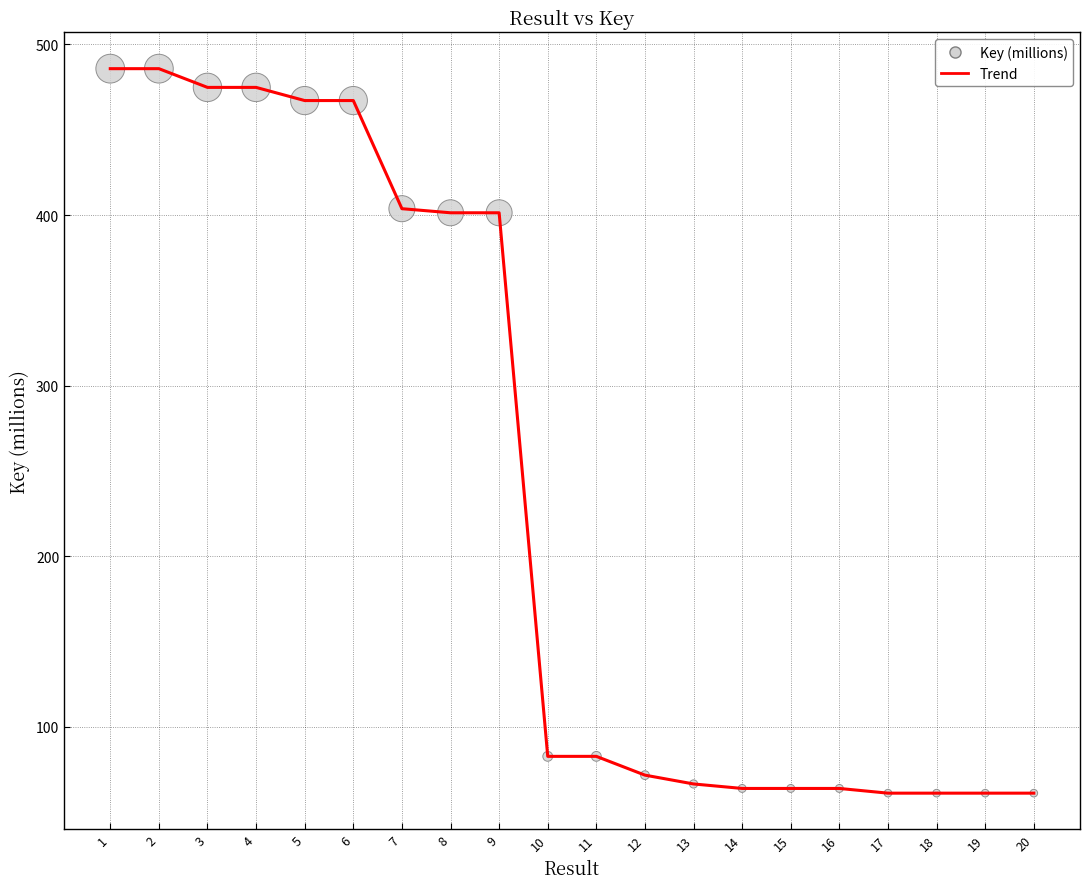

What is the difference between the maximum and minimum values?

424.8